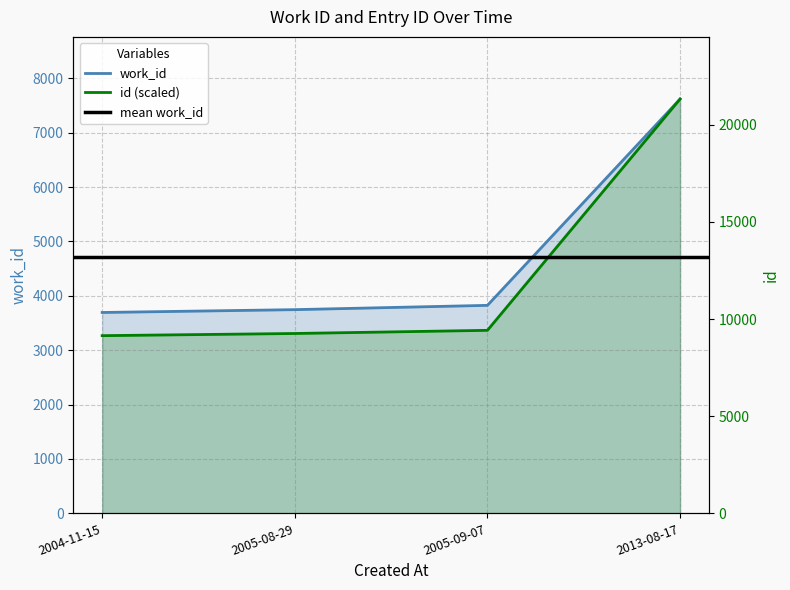

The value of id at 2004-11-15 is 3267.7. True or false?

True